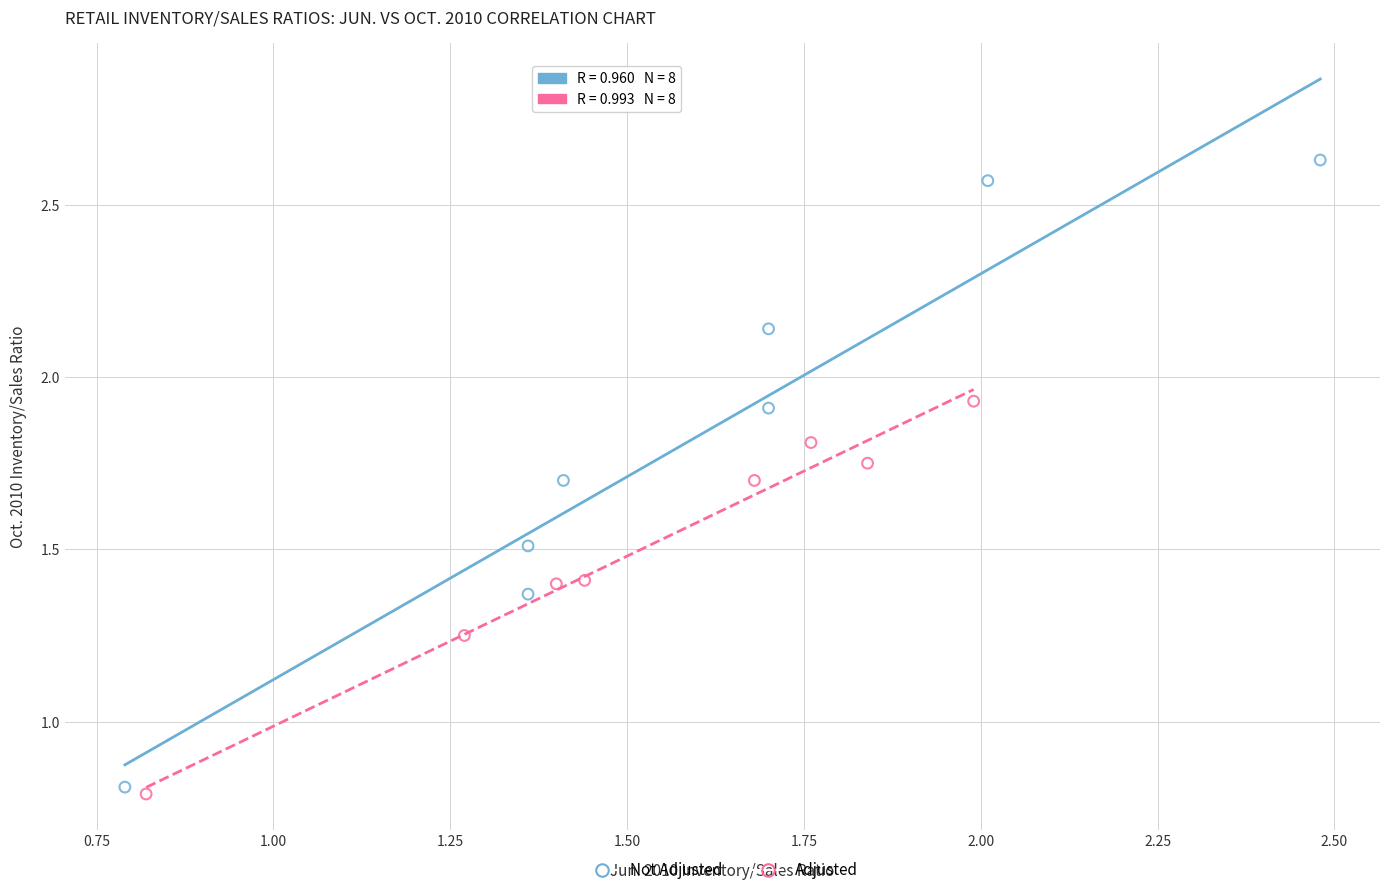

Which series has the widest spread of Y values?

Not Adjusted